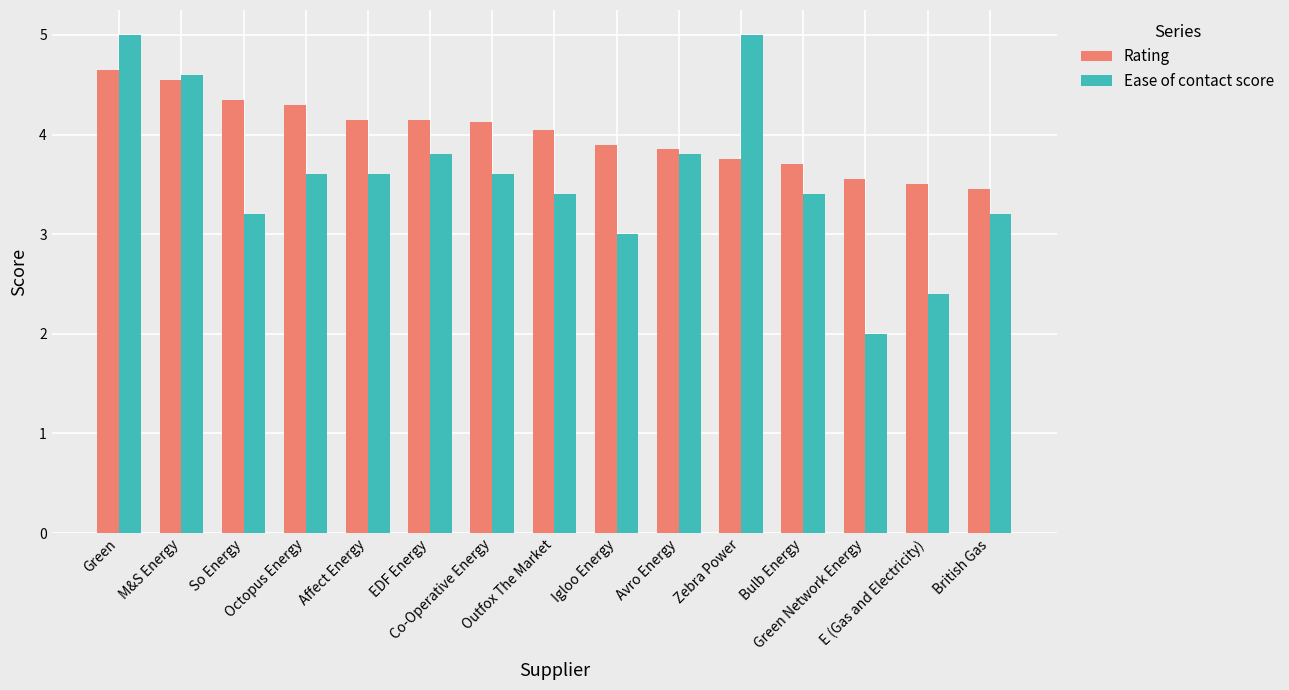

How many groups of bars are there?

15